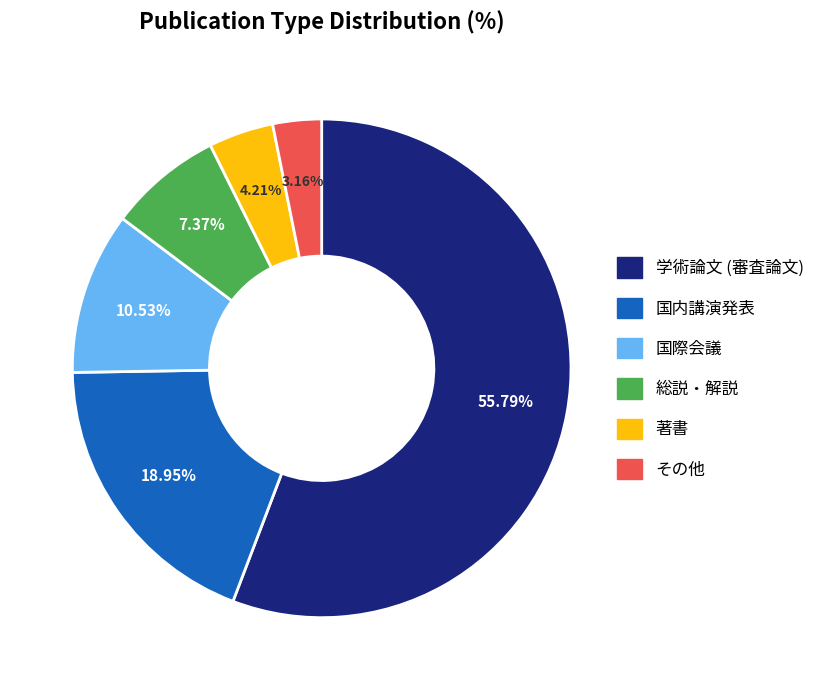

Does any single category account for the majority?

Yes